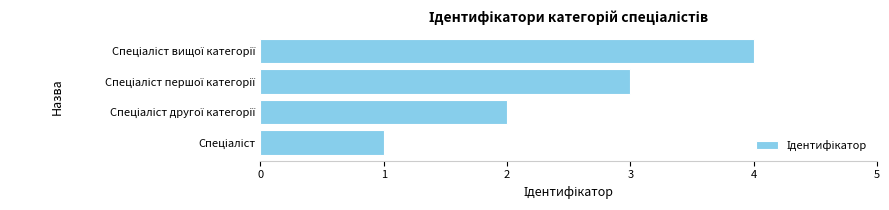

What is the maximum value shown in the chart?

4